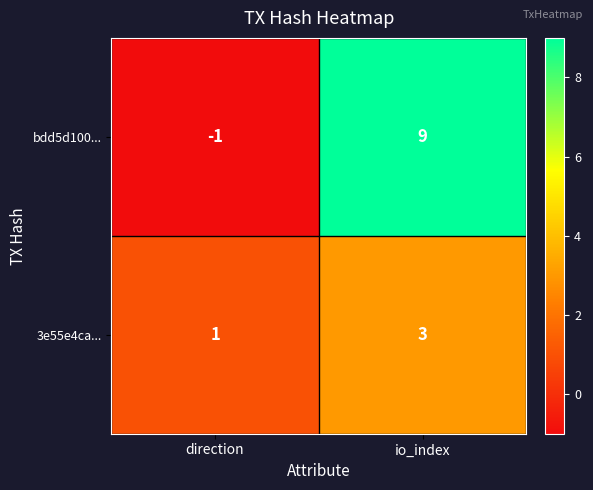

What is the sum of the bdd5d100... values at direction and io_index?

8